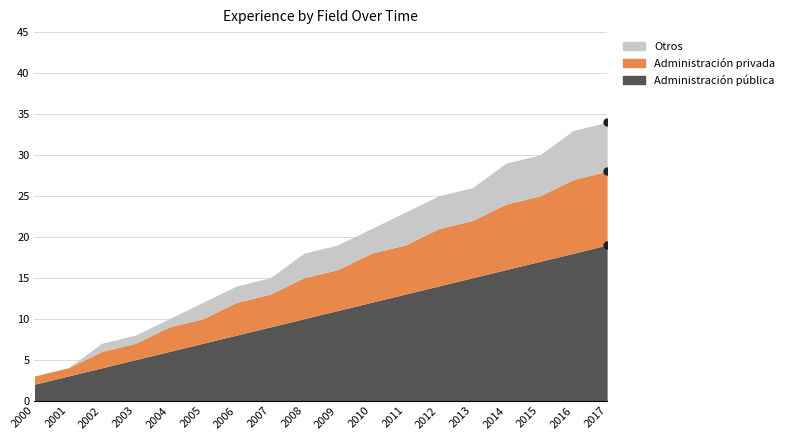

What is the approximate value of Administración privada at 2001, to the nearest 5?

5